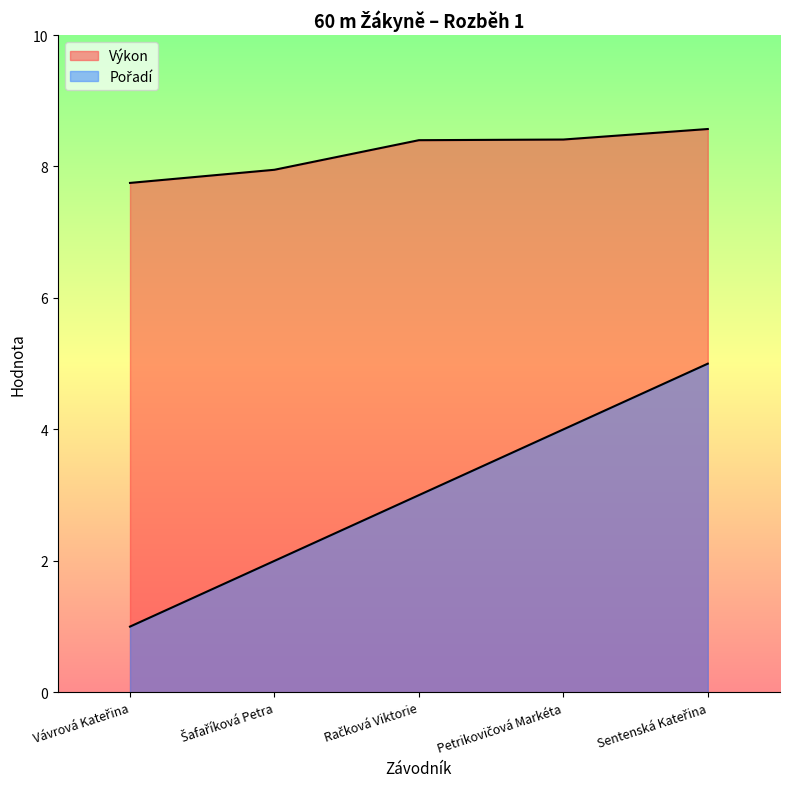

What is the value of the Výkon point at the 4th from the left?

8.4